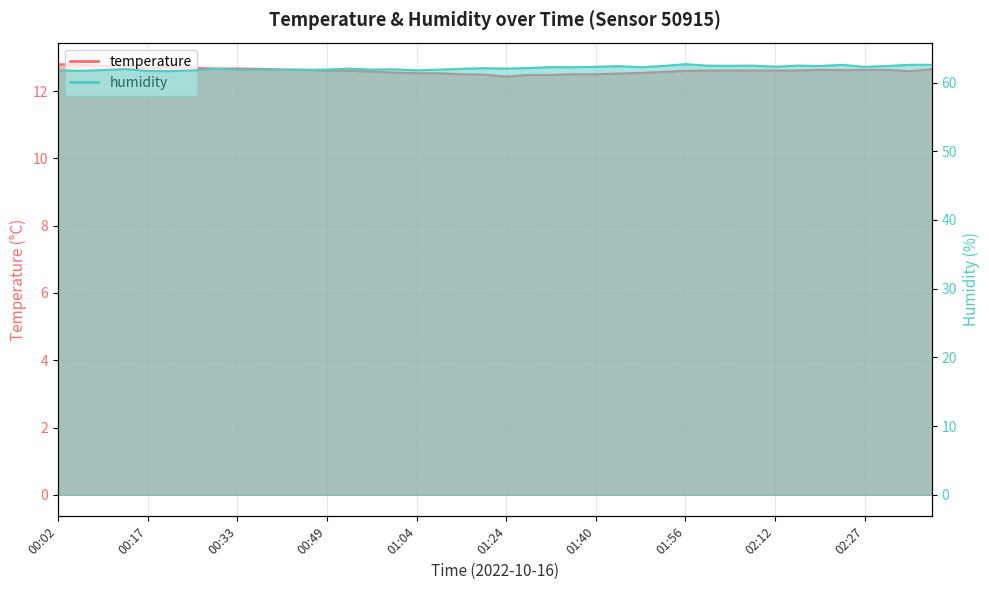

What is the value of the temperature point at the 2nd from the left?

12.8